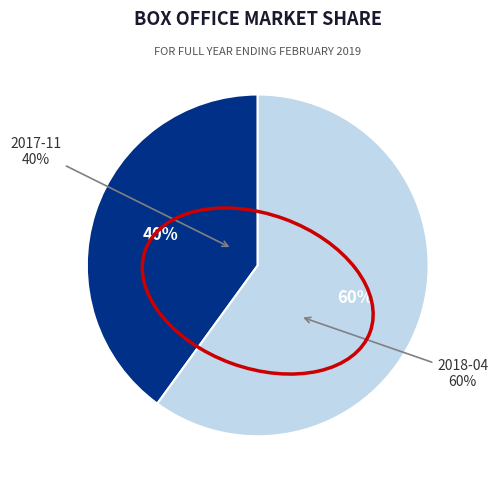

Which has a higher value, 2017-11 or 2018-04?

2018-04